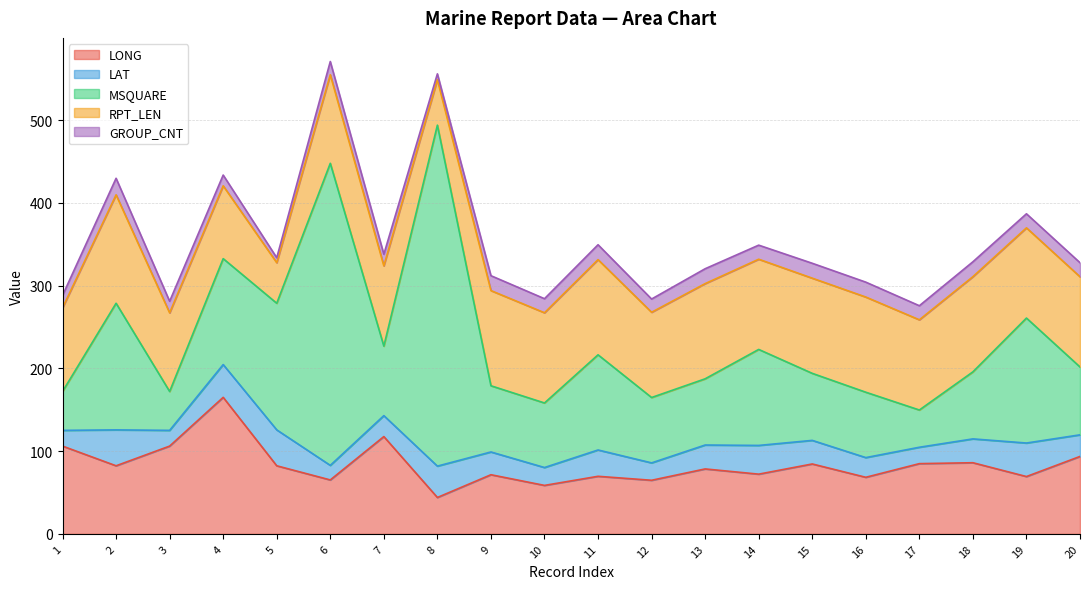

What is the difference between the maximum and minimum values in the LAT series?

25.8